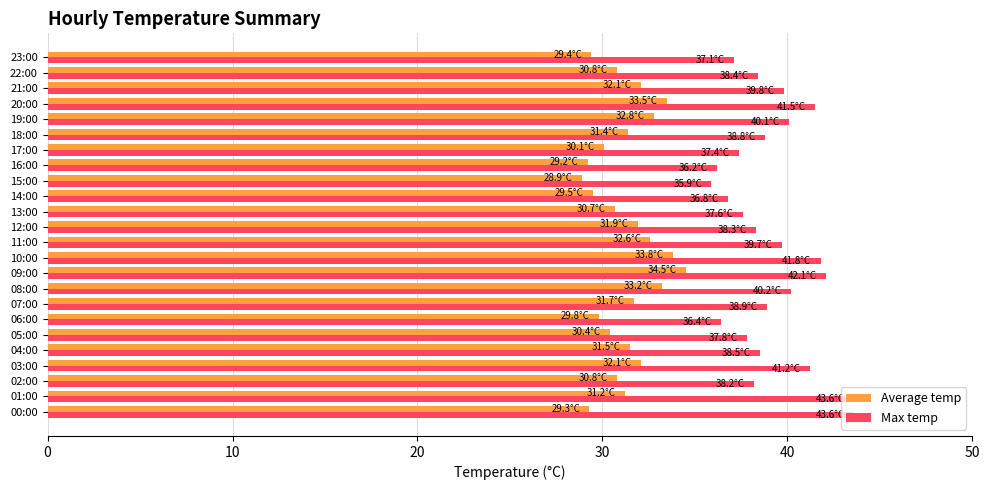

Rank the series at 18:00 from highest to lowest value.

Max temp, Average temp